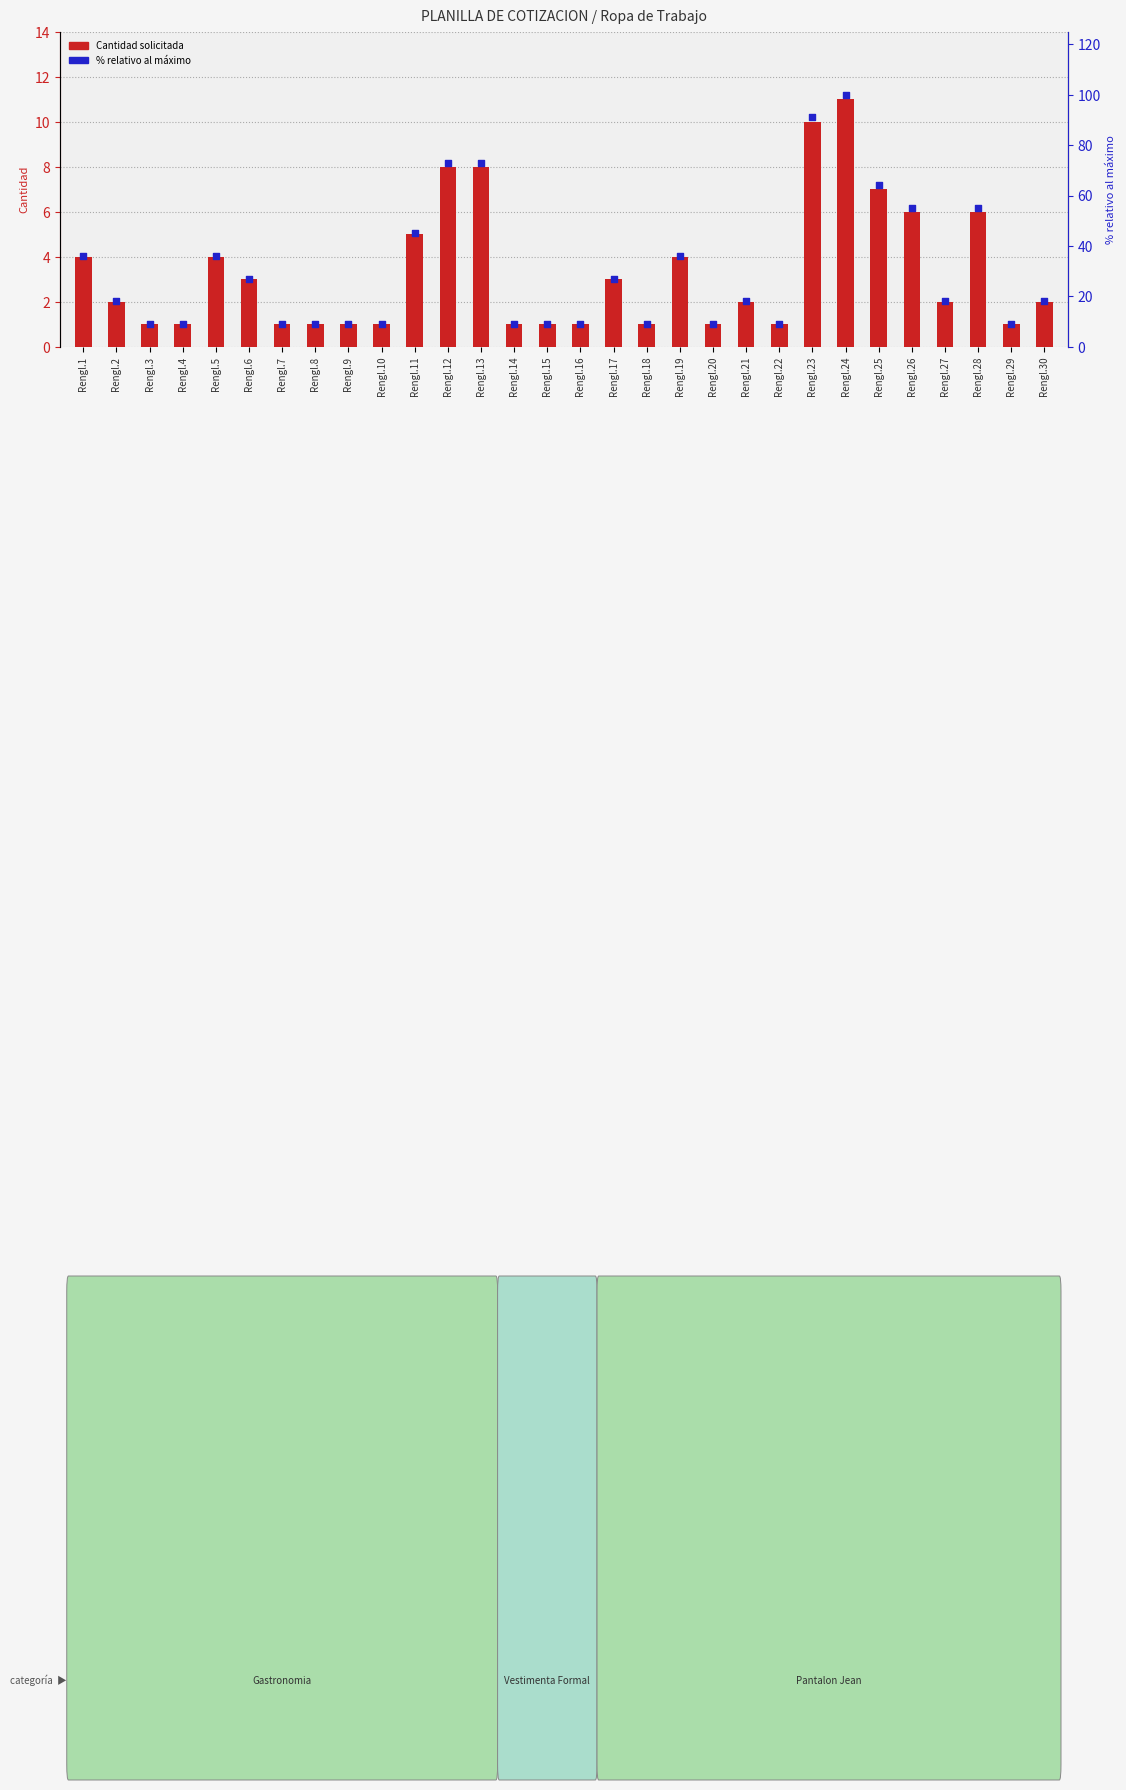

Approximately how many times larger is the value at Rengl.20 compared to Rengl.27?

0.5